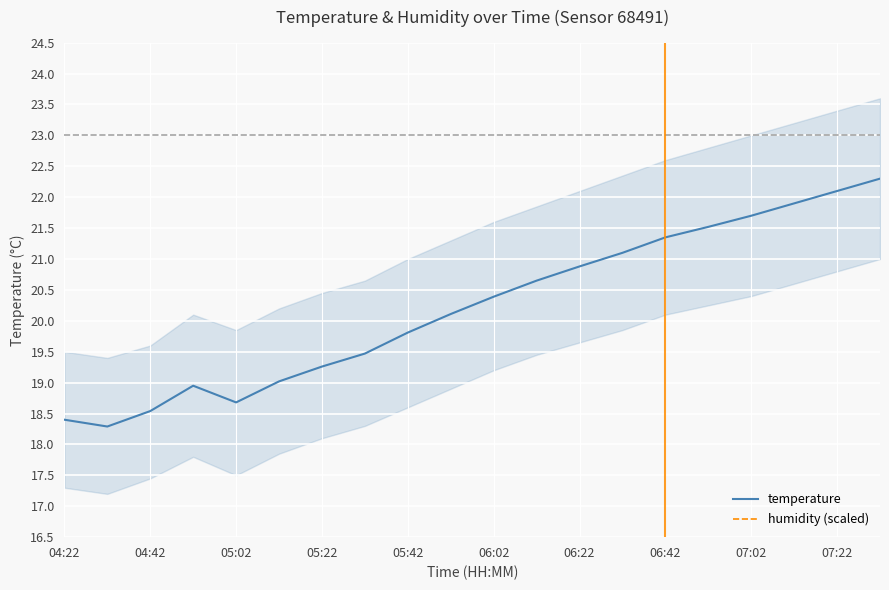

What is the value of the temperature point at the 14th from the left?

21.1